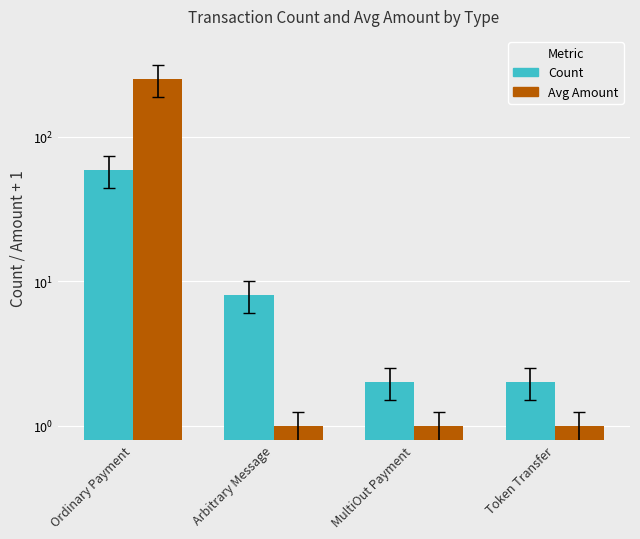

True or false: Avg Amount has a value of 1.6 at Arbitrary Message.

False